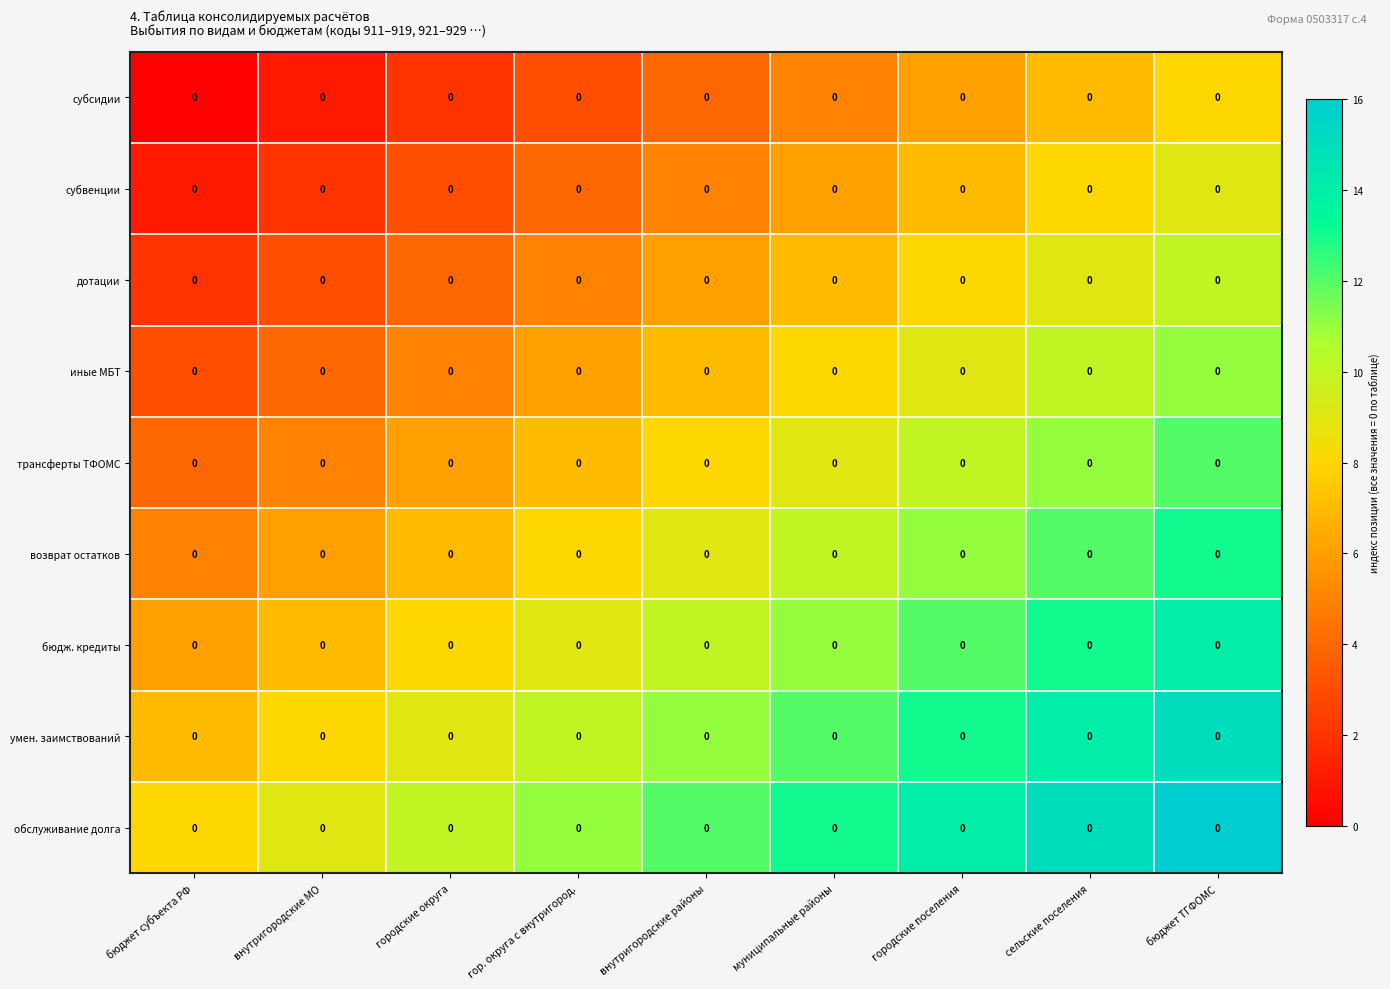

Is the value of дотации at городские поселения greater than the value of возврат остатков at муниципальные районы?

No